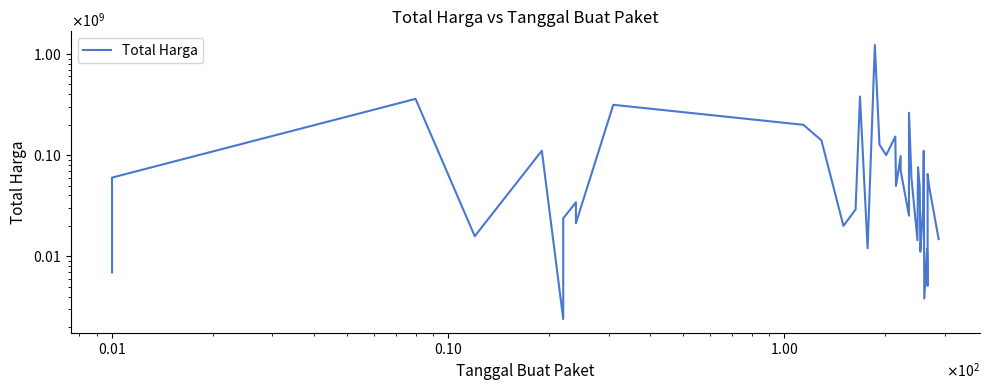

True or false: there are more than 0 points higher than both neighbors.

True